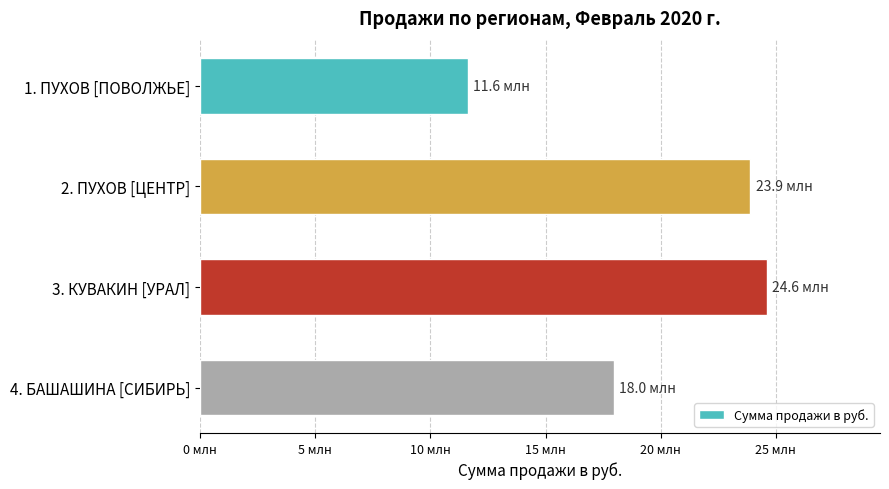

At which category does the chart reach its peak across all series?

3. КУВАКИН [УРАЛ]